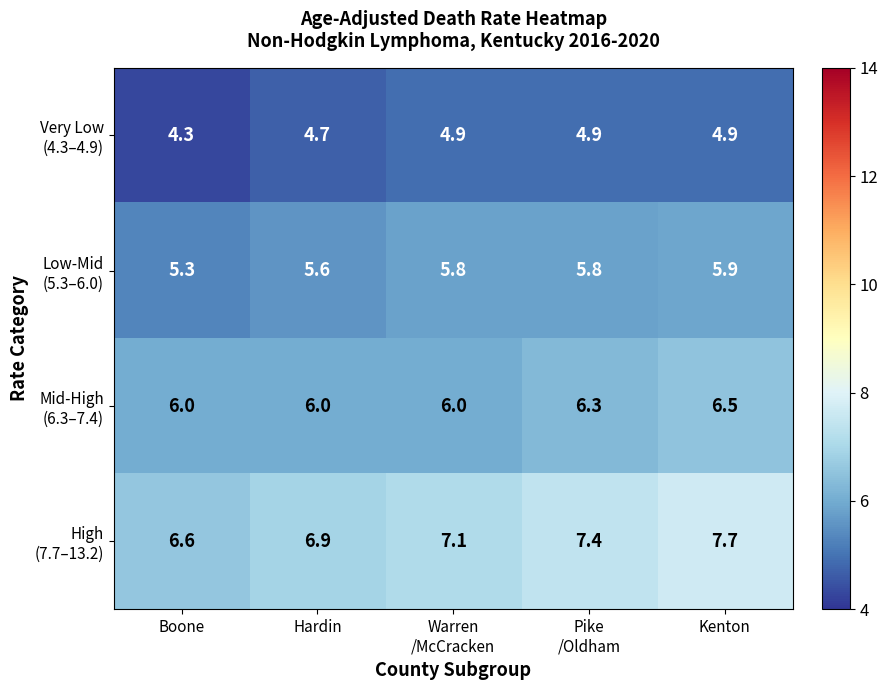

What is the spread (max minus min) of values at Kenton?

2.8